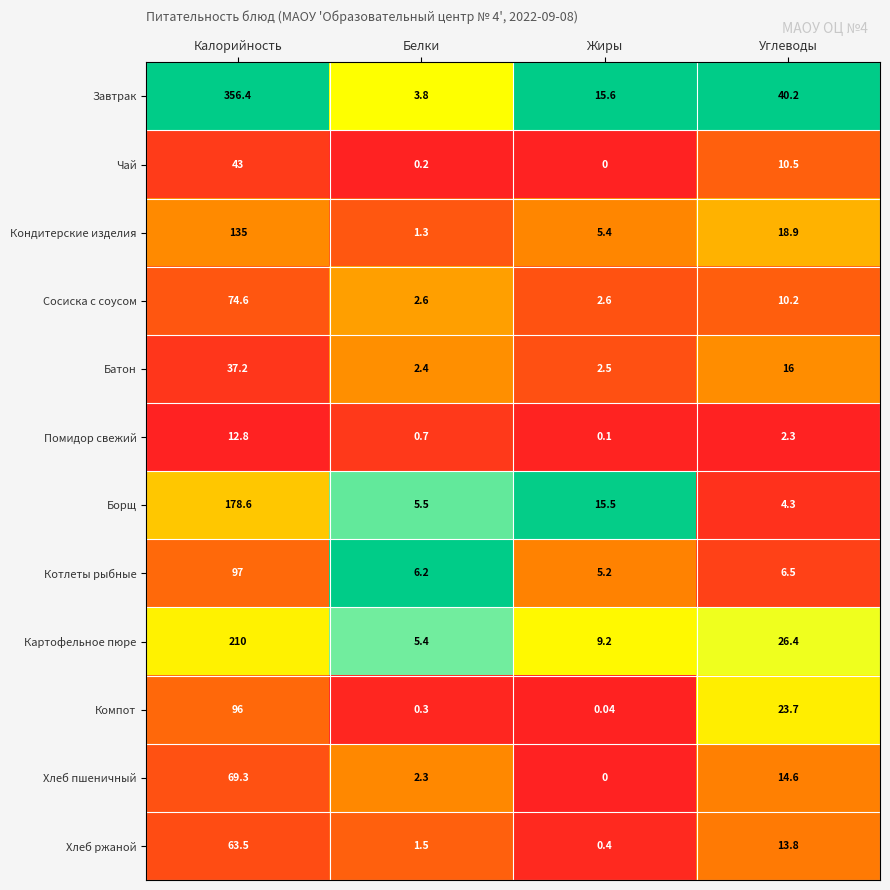

What is the total value across all series at Белки?

32.2